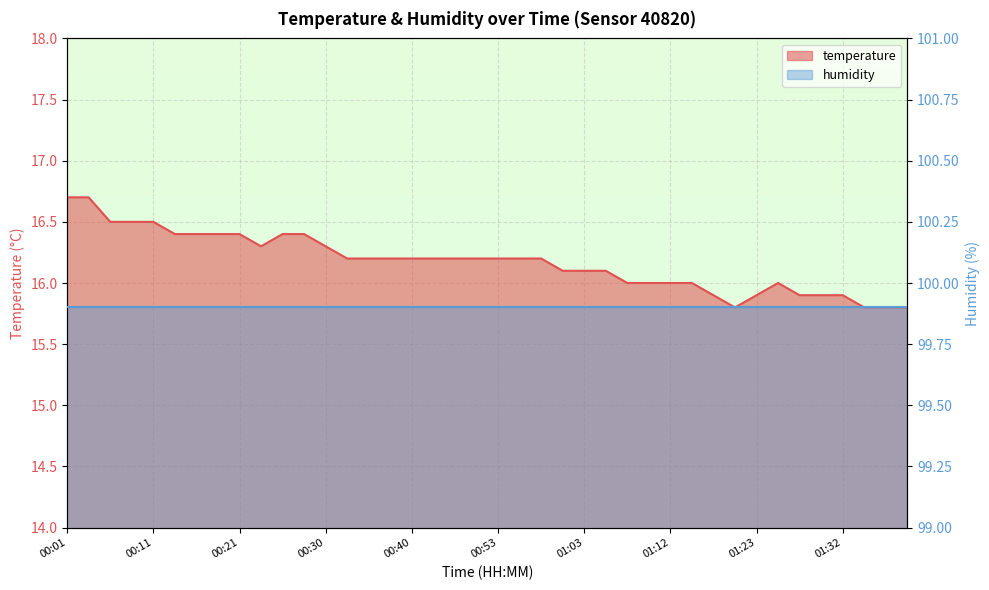

What is the label of the 16th point from the left?

00:38